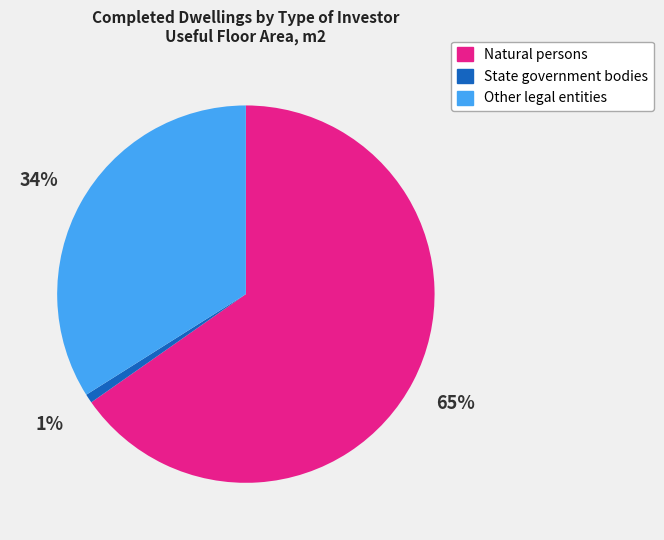

Is State government bodies the majority of the pie?

No